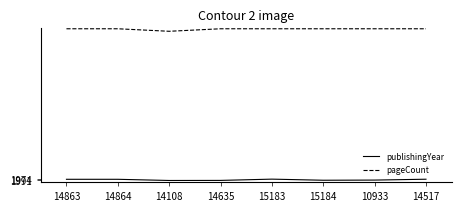

Where does the publishingYear series first go above 1986?

14108